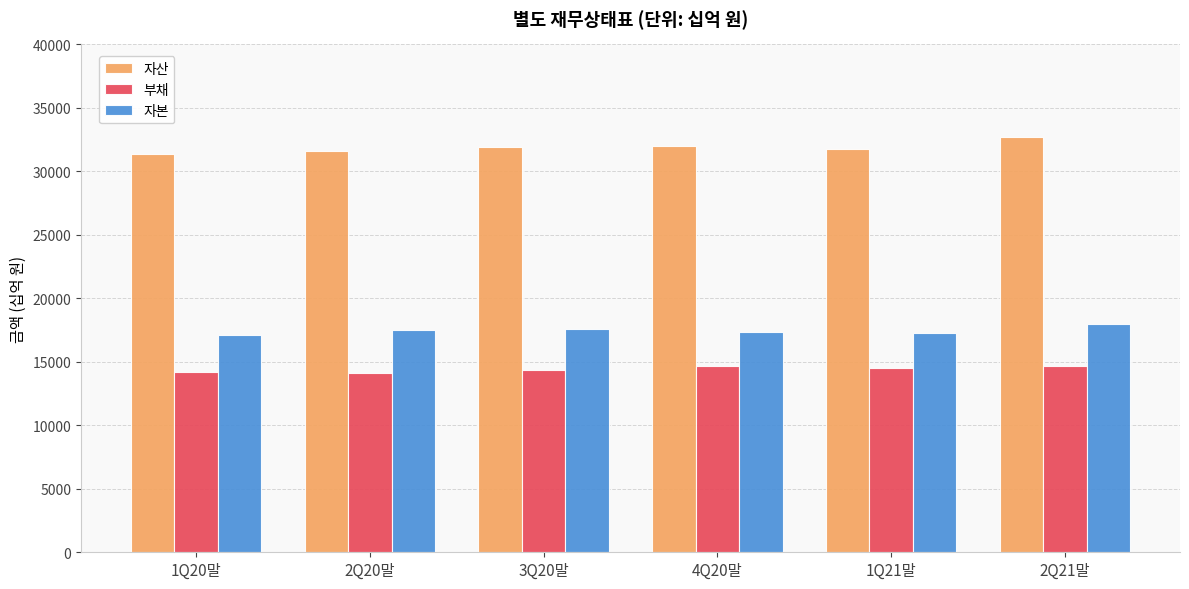

What is the approximate value of 자본 at 1Q21말?

17279.9